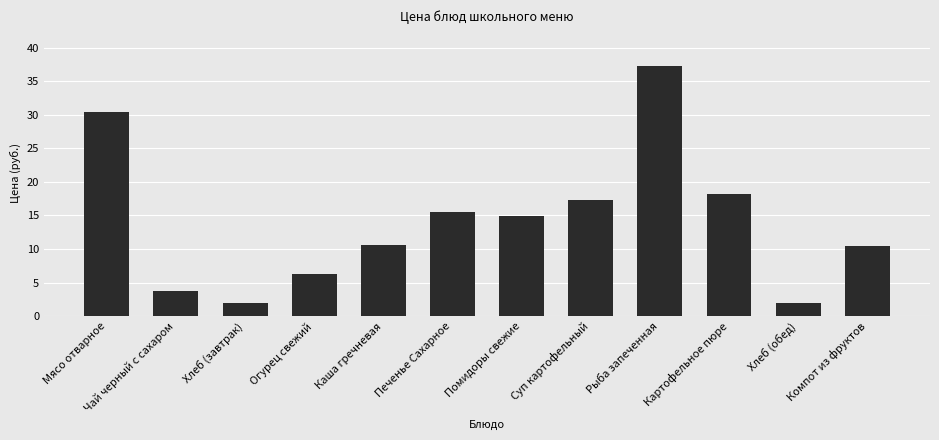

Where does the data first go above 14?

Мясо отварное